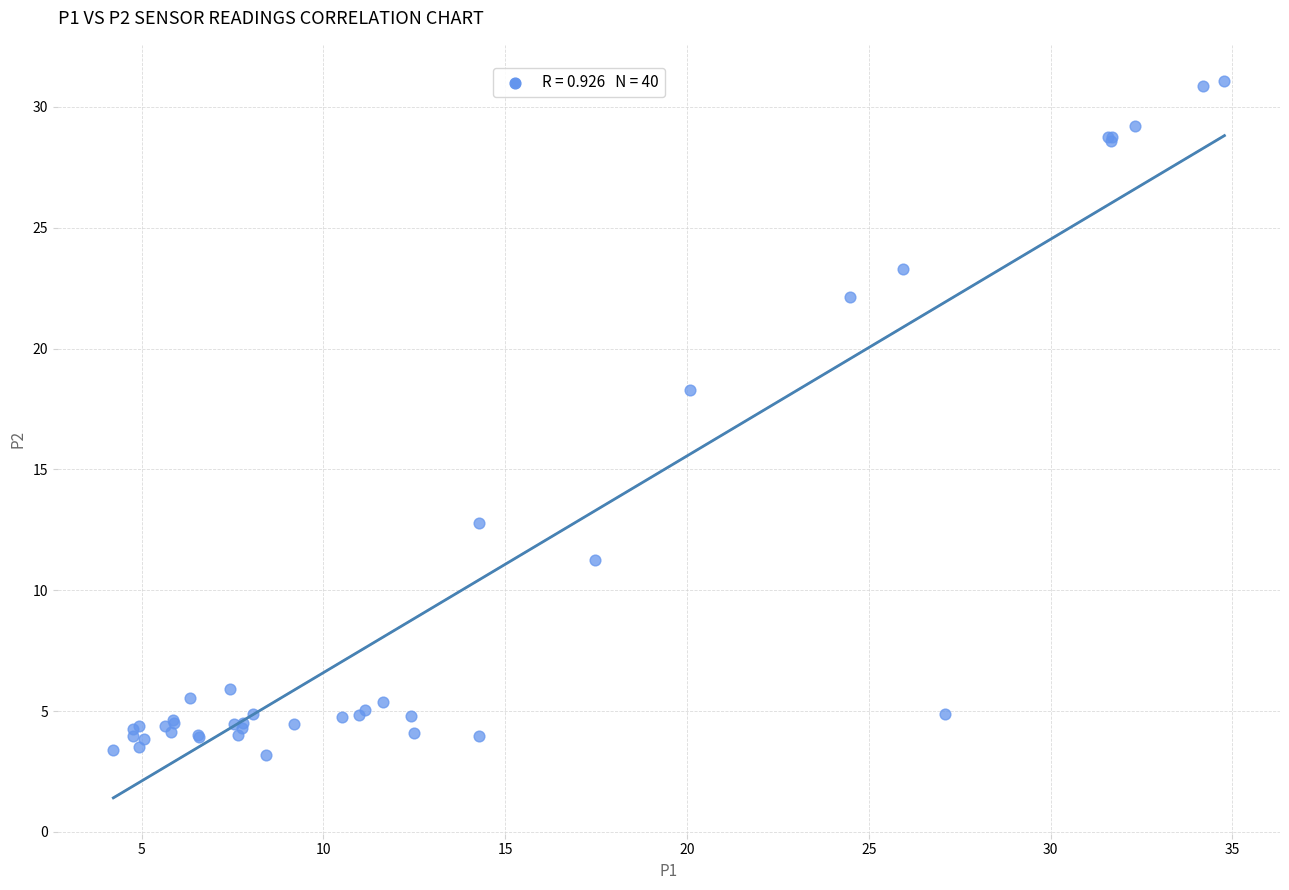

What Y value in the scatter plot is closest to 17?

18.3